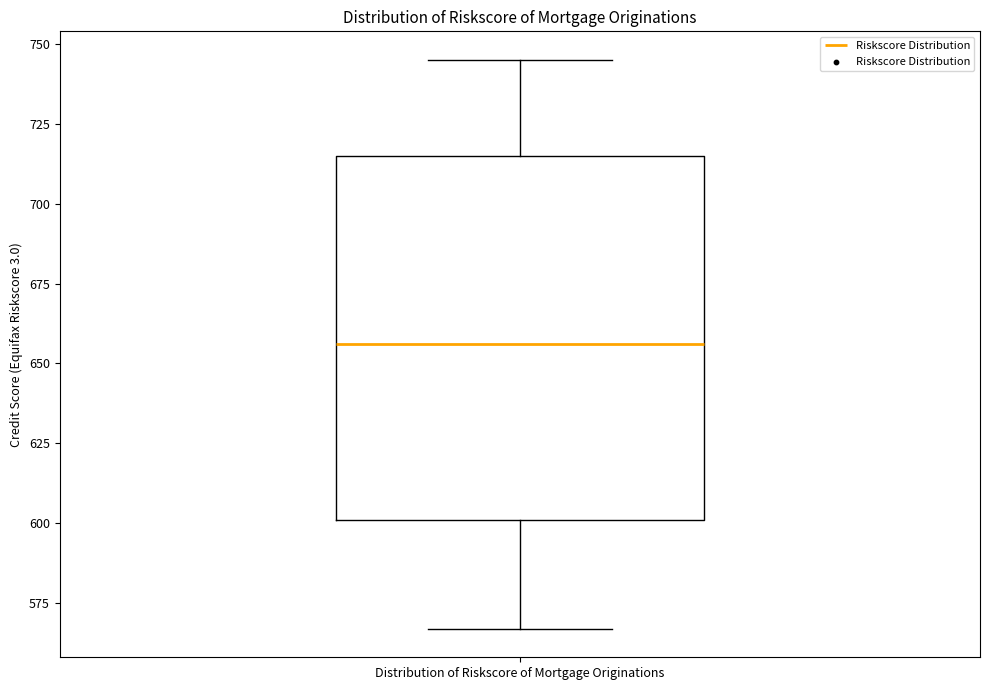

Transcribe this box plot: give where the median line is, the range the box spans, and where the two whiskers end, as read against the y-axis. The values are not printed on the chart, so give them approximately, as read against the axis.

median 655, box 600 to 715, whiskers 565 to 745